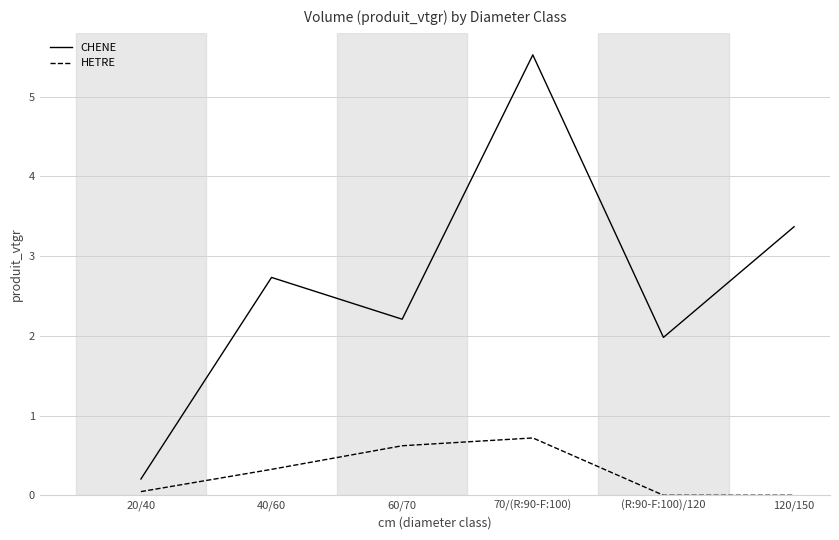

True or false: CHENE has more than 2 interior local peaks.

False